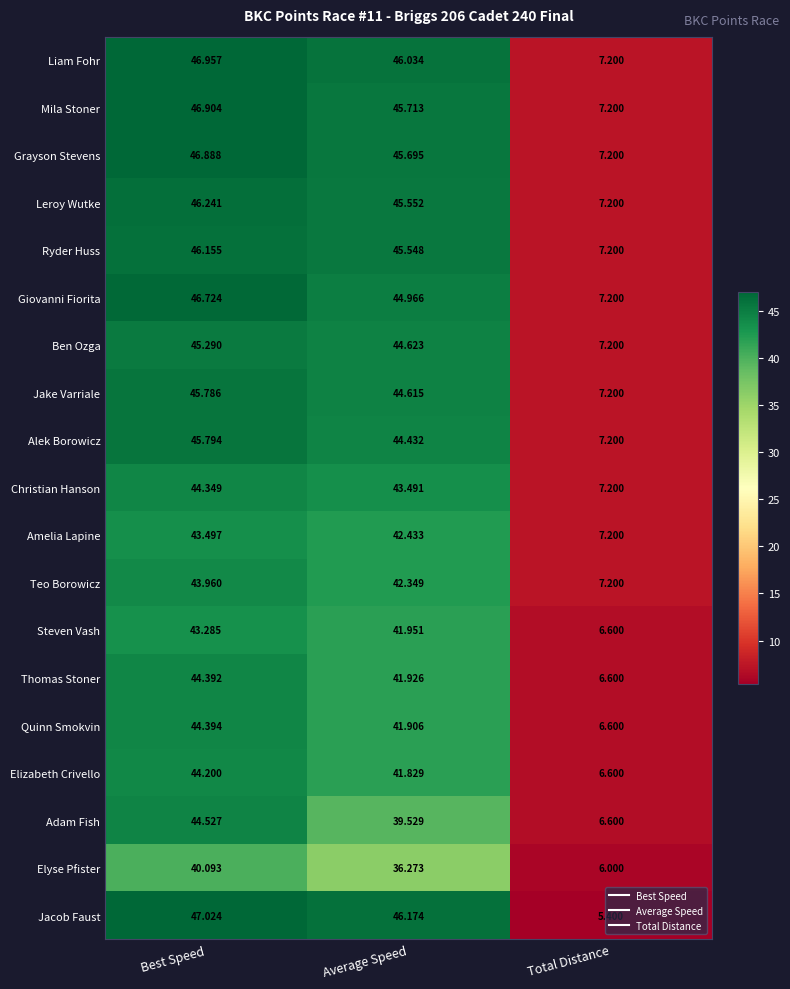

Rank the categories by Teo Borowicz value from lowest to highest.

Total Distance, Average Speed, Best Speed